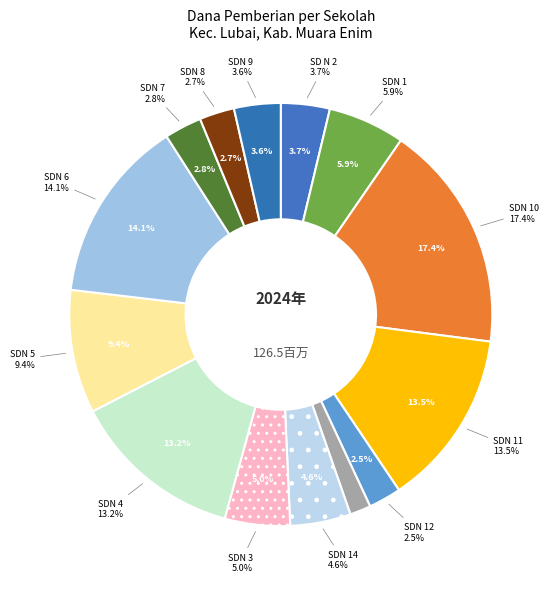

Rank the categories by value from lowest to highest.

SDN 13 LUBAI, SDN 12 LUBAI, SDN 8 LUBAI, SDN 7 LUBAI, SDN 9 LUBAI, SD NEGERI 2 LUBAI, SDN 14 LUBAI, SDN 3 LUBAI, SDN 1 LUBAI, SDN 5 LUBAI, SDN 4 LUBAI, SDN 11 LUBAI, SDN 6 LUBAI, SDN 10 LUBAI